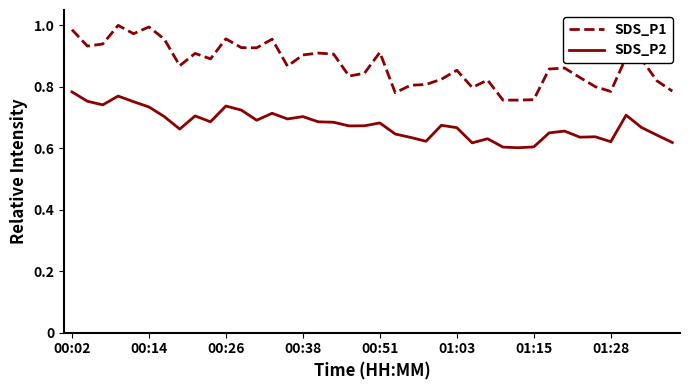

What is the difference between the maximum and minimum values in the SDS_P2 series?

0.2